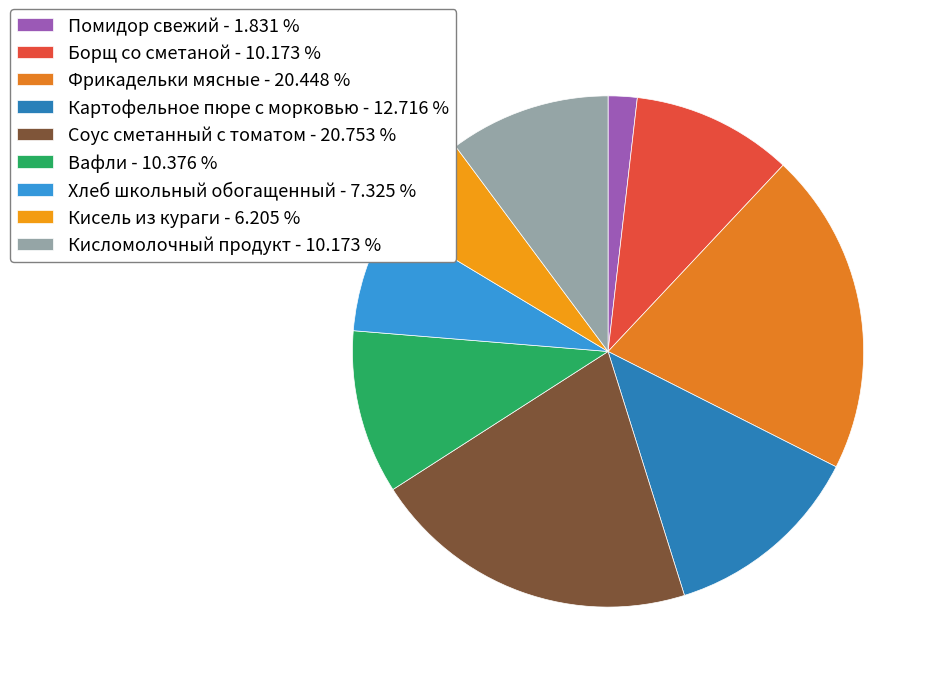

Is it true that Помидор свежий is 2% of the pie?

True